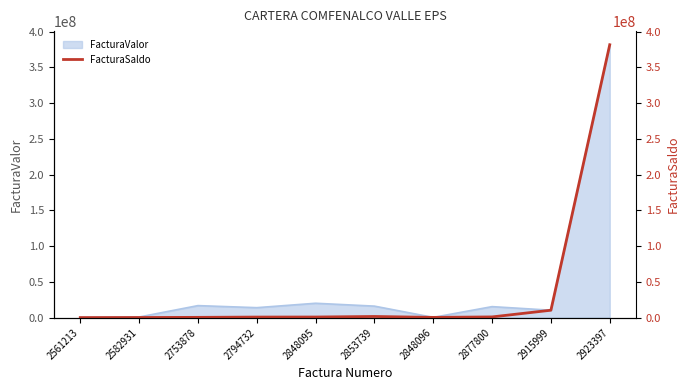

What position from the right is 2923397?

1